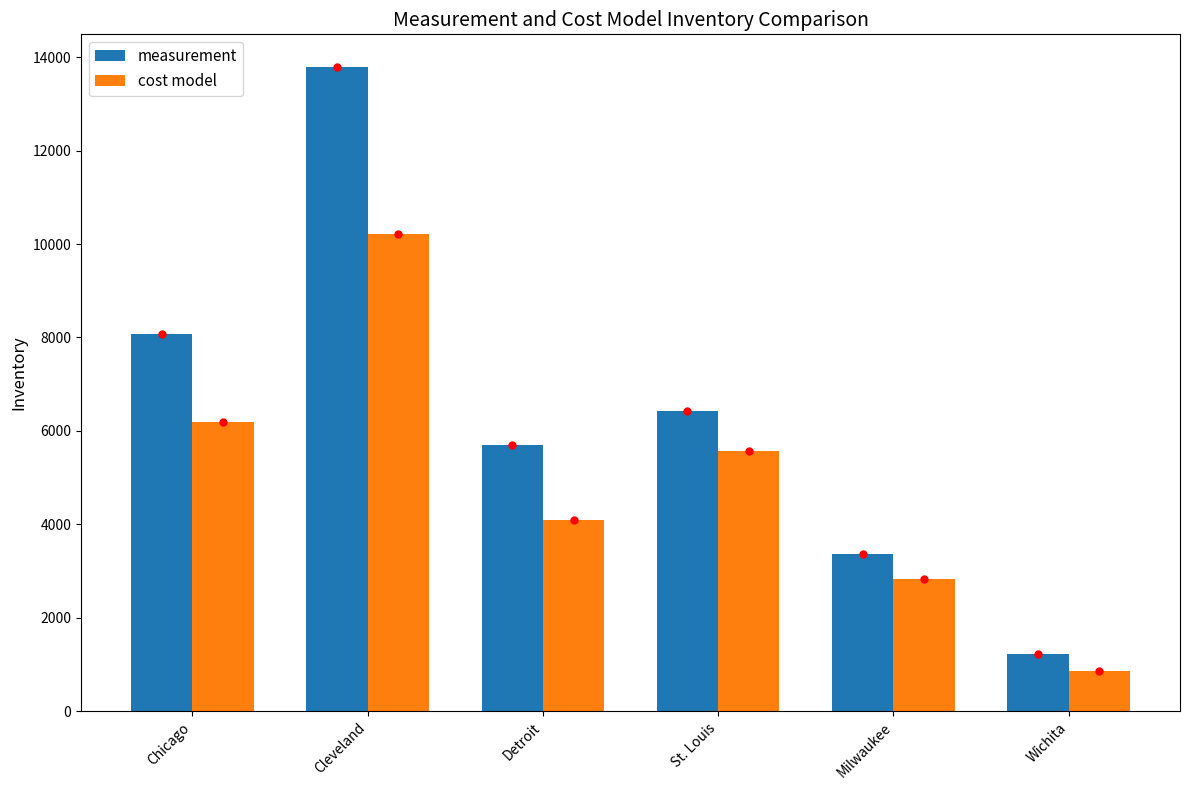

How many values in the measurement series are below 6419?

3